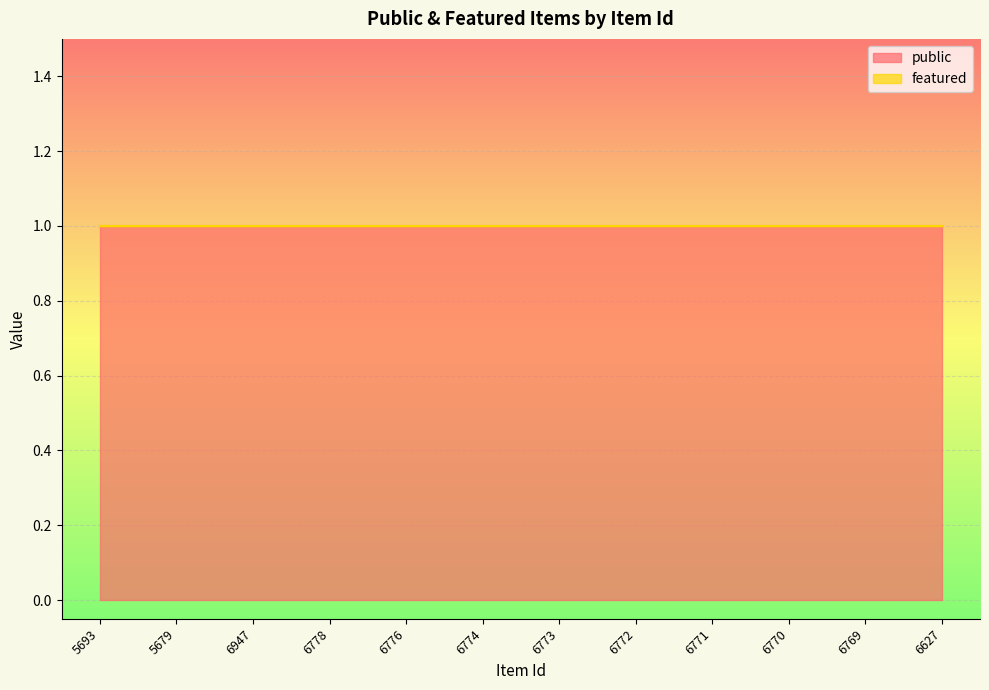

What is the maximum value shown in the chart?

1